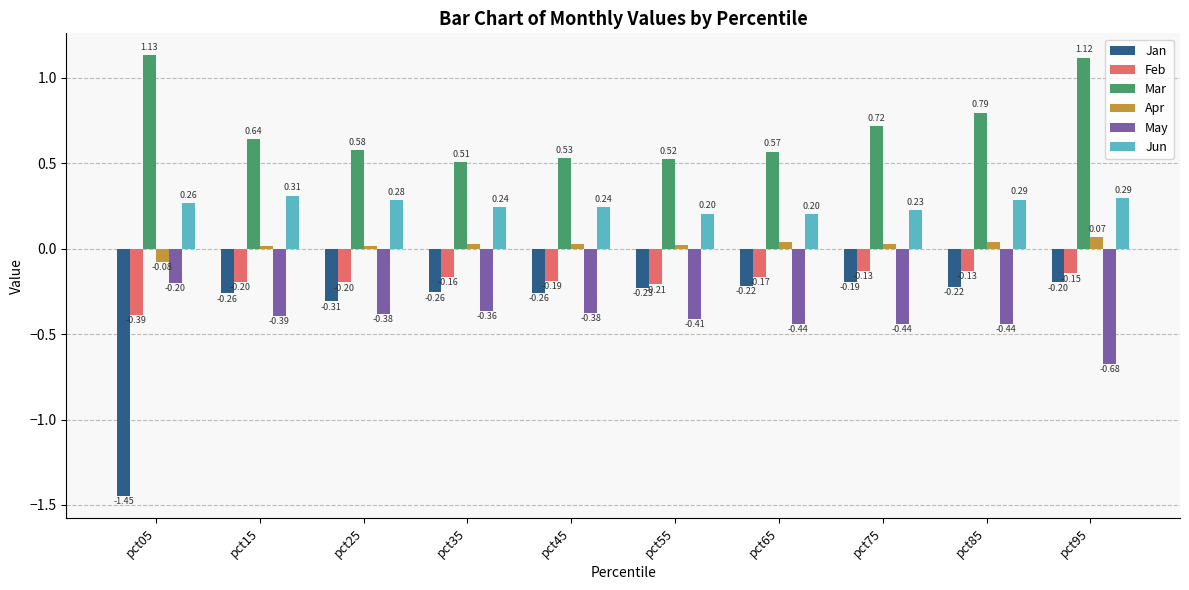

What is the sum of all May values?

-4.1